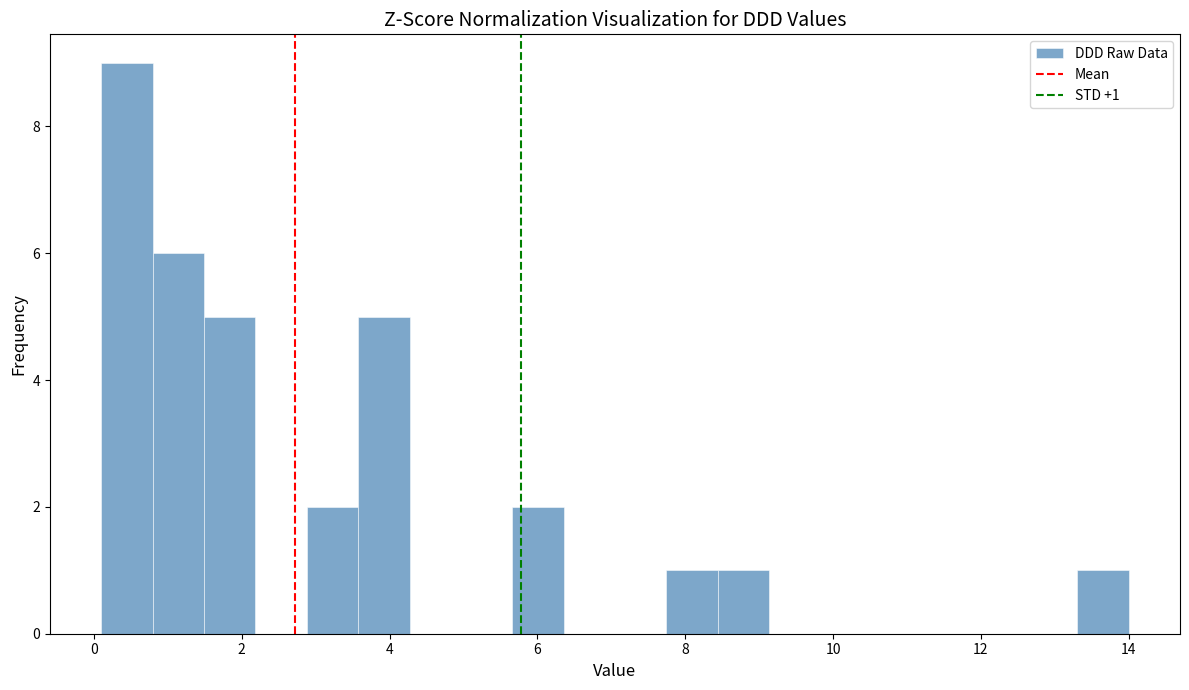

Read against the x-axis, roughly where is the centre of the tallest bar?

0.4